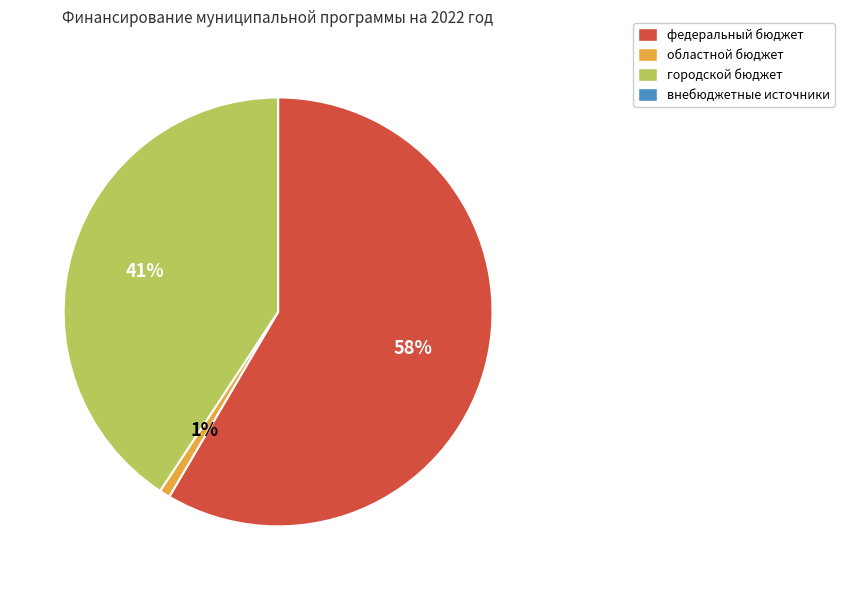

To the nearest percent, what is the average slice percentage?

33%